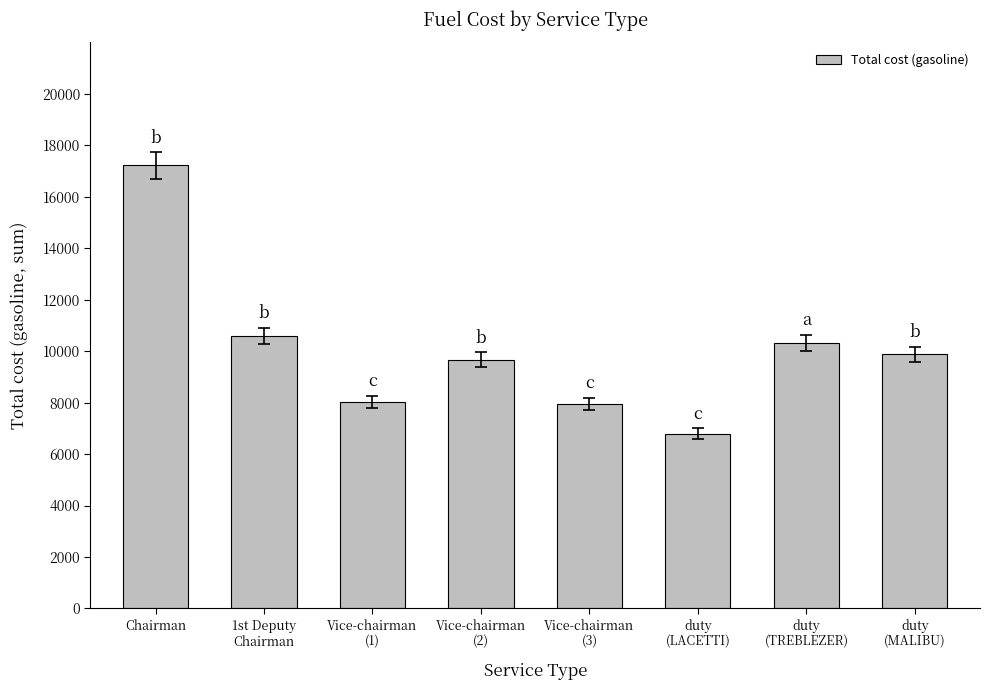

Between Vice-chairman
(2) and duty
(TREBLEZER), which is larger?

duty
(TREBLEZER)